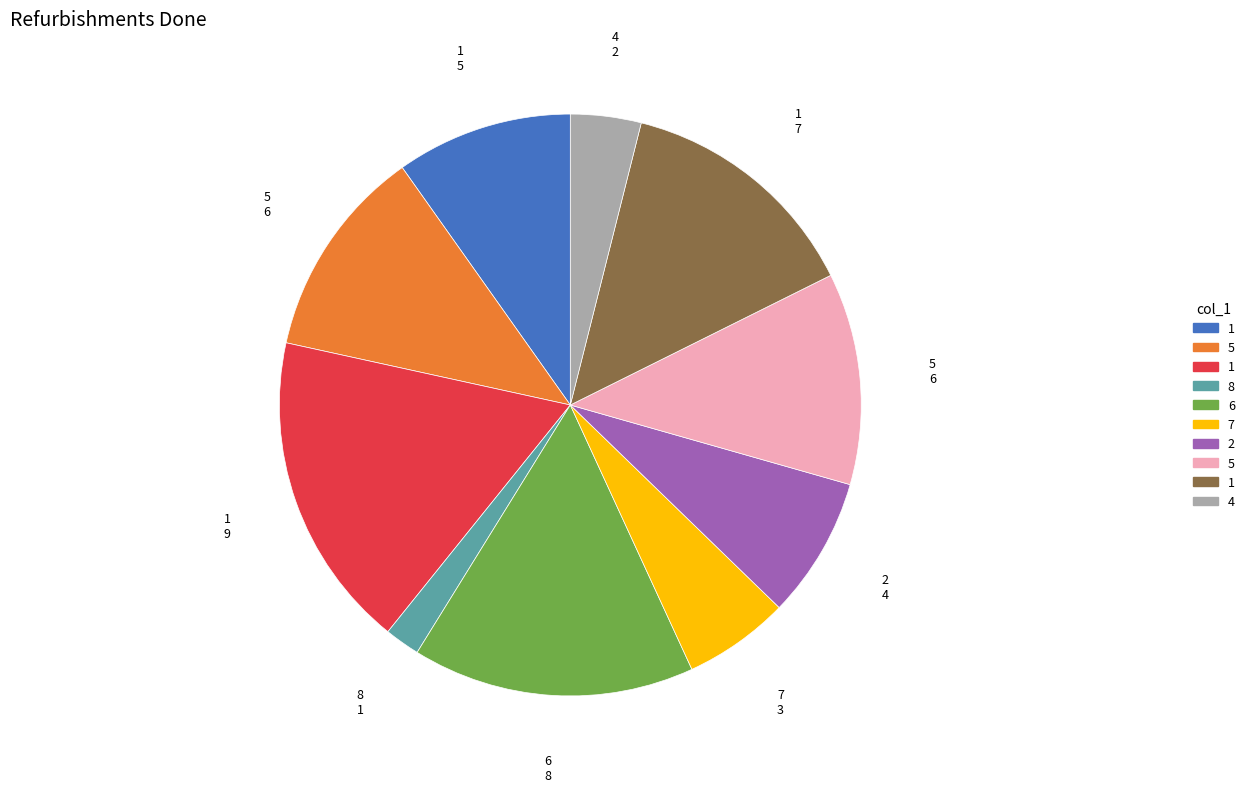

Count the number of slices in the pie.

10